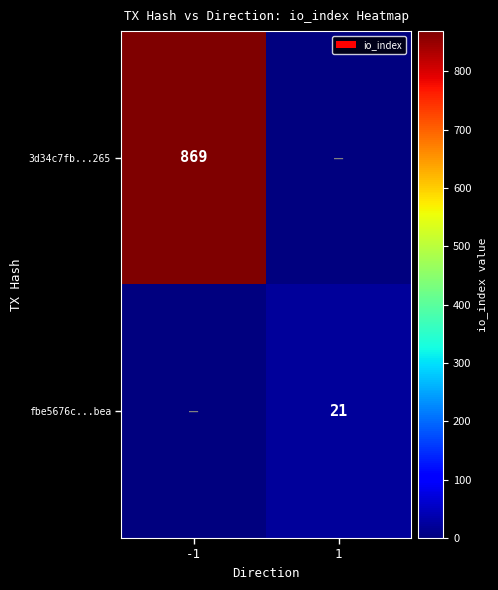

Is it true that fbe5676c...bea equals 36 at 1?

False